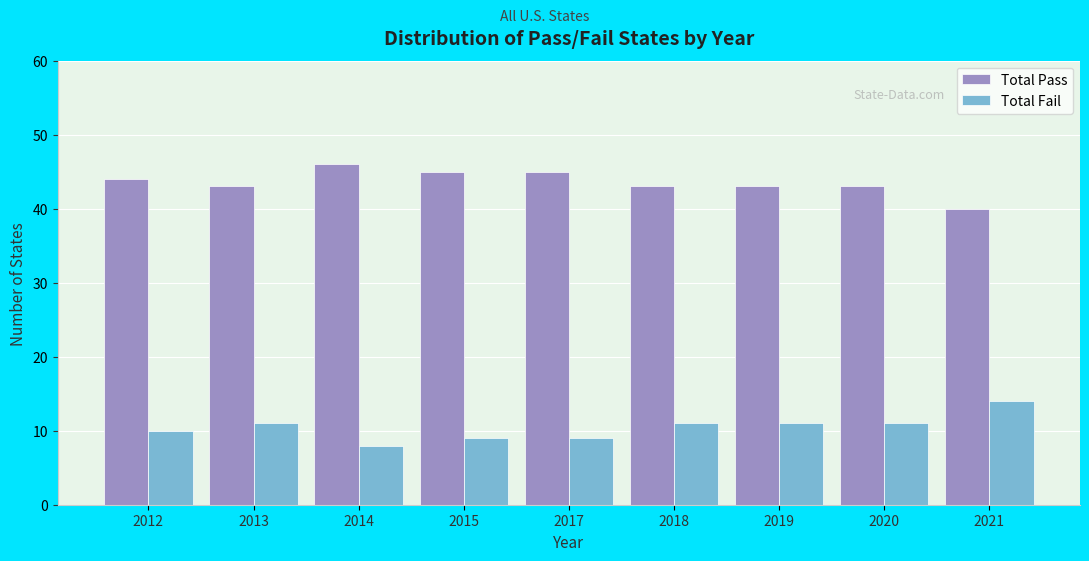

Reading left to right, list all the values displayed in this chart.

Total Pass: 44	43	46	45	45	43	43	43	40
Total Fail: 10	11	8	9	9	11	11	11	14